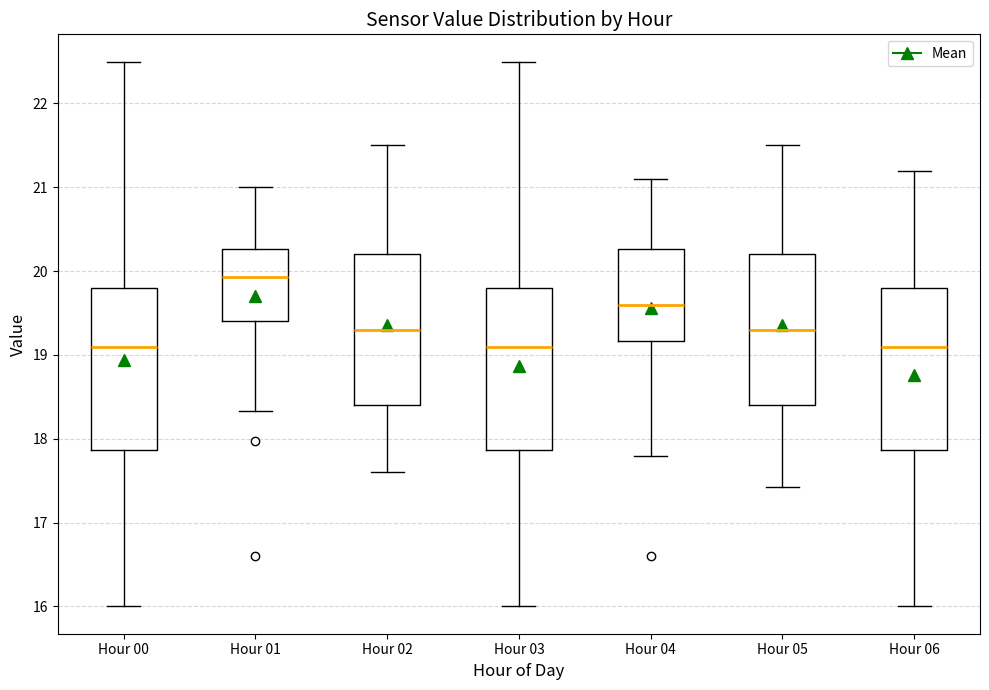

Reading left to right, transcribe this box plot: for each box, give where its median line is, the range the box spans, and where its two whiskers end, as read against the y-axis. The values are not printed on the chart, so give them approximately, as read against the axis.

Hour 00: median 19.1, box 17.9 to 19.8, whiskers 16.0 to 22.5
Hour 01: median 19.9, box 19.4 to 20.3, whiskers 18.3 to 21.0
Hour 02: median 19.3, box 18.4 to 20.2, whiskers 17.6 to 21.5
Hour 03: median 19.1, box 17.9 to 19.8, whiskers 16.0 to 22.5
Hour 04: median 19.6, box 19.2 to 20.3, whiskers 17.8 to 21.1
Hour 05: median 19.3, box 18.4 to 20.2, whiskers 17.4 to 21.5
Hour 06: median 19.1, box 17.9 to 19.8, whiskers 16.0 to 21.2